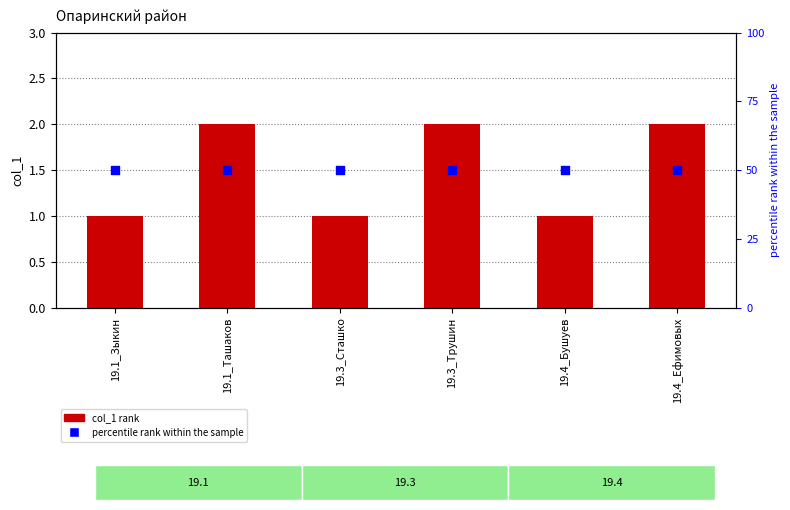

Which series reaches the minimum Y coordinate?

col_1